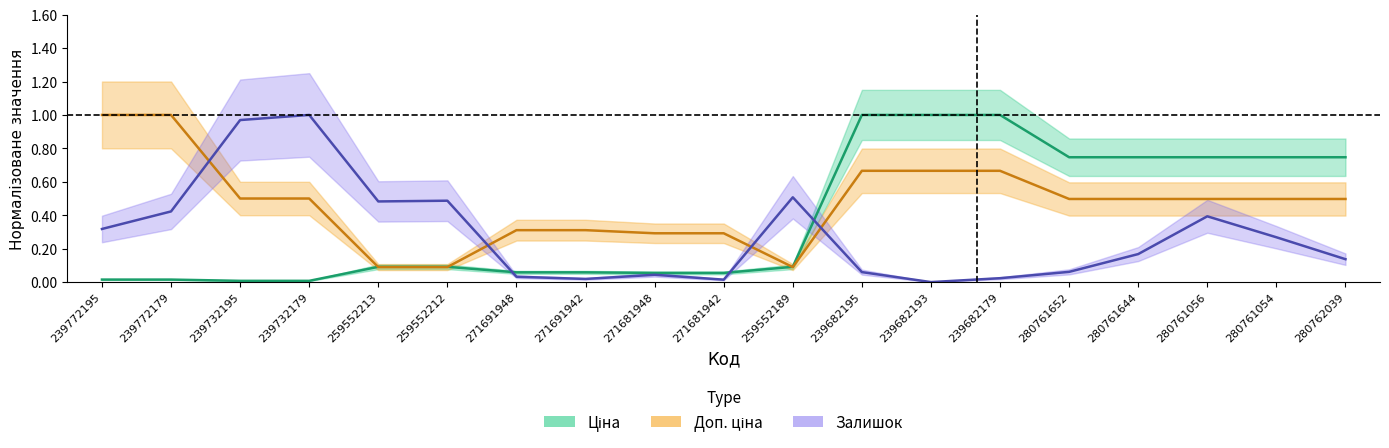

What are all the series names shown in the legend?

Ціна, Доп. ціна, Залишок